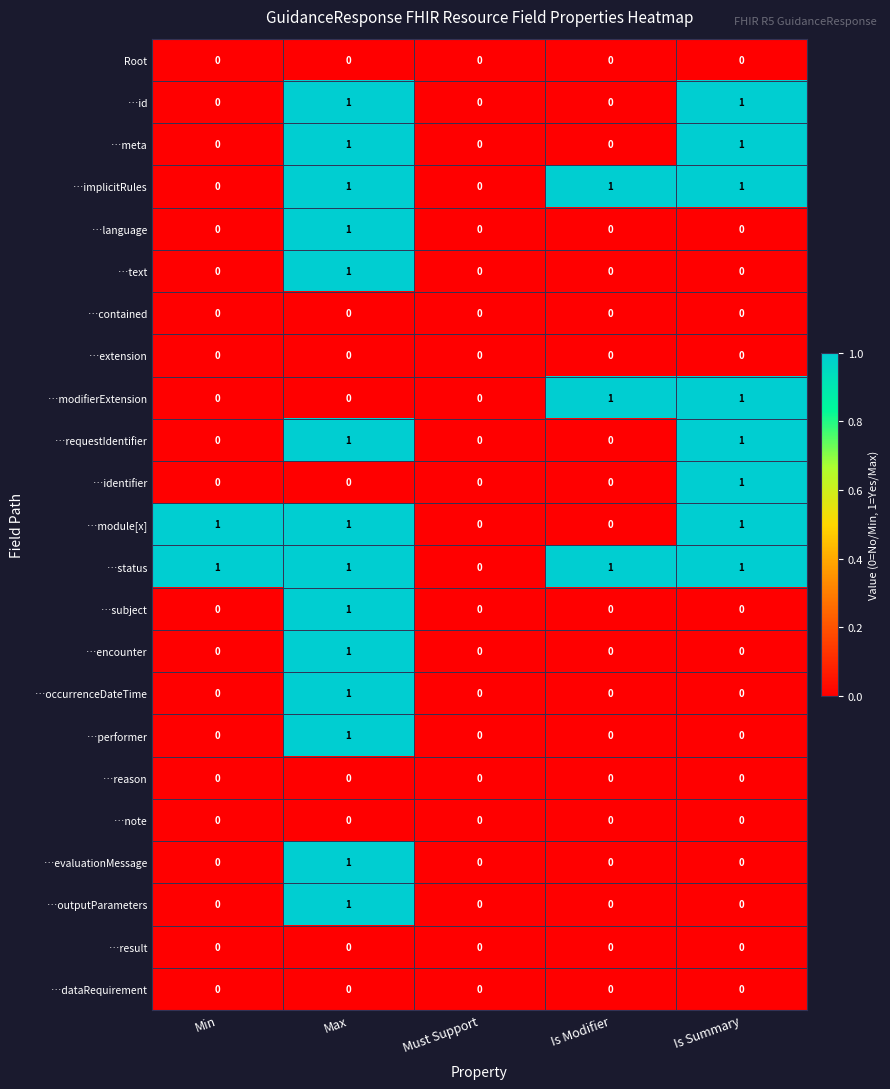

The value of …extension at Must Support is 0. True or false?

True